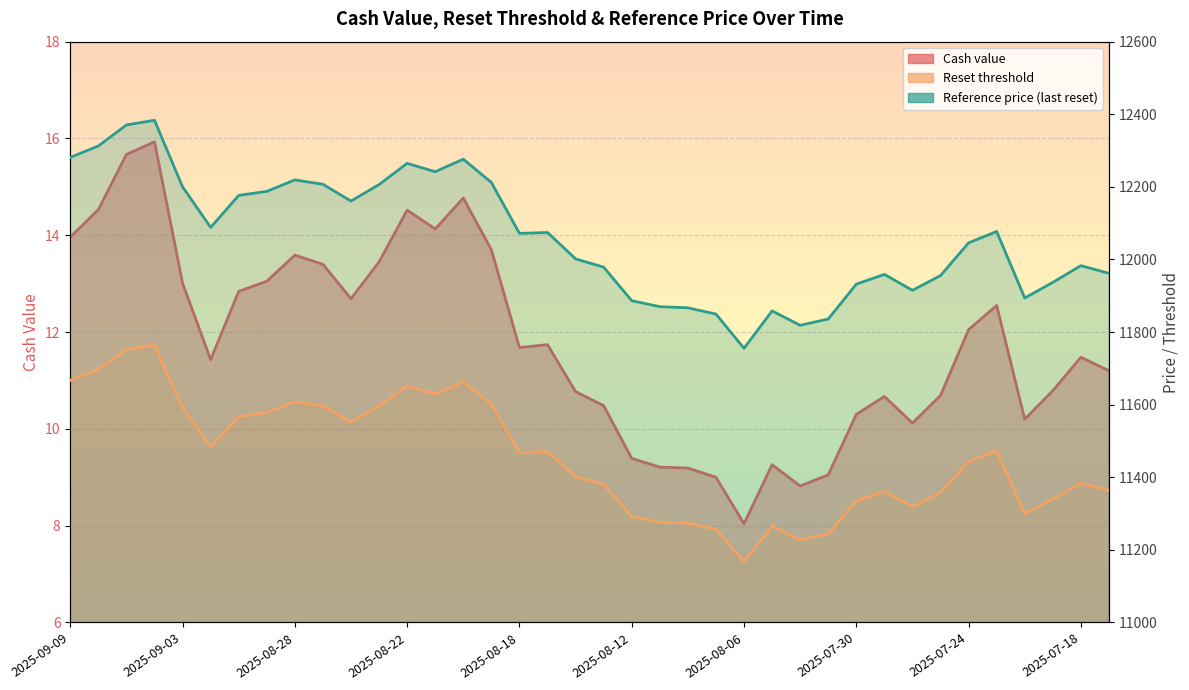

Reading left to right, what are all the values shown in this chart?

Cash value: 14.0	14.5	15.7	15.9	13.0	11.4	12.8	13.1	13.6	13.4	12.7	13.4	14.5	14.1	14.8	13.7	11.7	11.7	10.8	10.5	9.4	9.2	9.2	9.0	8.0	9.3	8.8	9.1	10.3	10.7	10.1	10.7	12.1	12.6	10.2	10.8	11.5	11.2
Reset threshold: 11667.0	11697.0	11752.0	11764.3	11590.0	11483.9	11567.7	11578.2	11608.2	11596.8	11552.8	11596.0	11651.6	11629.6	11662.4	11601.6	11468.3	11470.6	11401.5	11379.9	11292.1	11276.5	11273.5	11257.1	11167.6	11265.4	11227.7	11244.2	11335.4	11361.0	11319.2	11357.9	11443.5	11473.2	11299.1	11340.0	11383.8	11363.8
Reference price: 12281.1	12312.6	12370.6	12383.5	12200.0	12088.4	12176.5	12187.6	12219.2	12207.1	12160.9	12206.4	12264.9	12241.7	12276.3	12212.2	12071.9	12074.3	12001.6	11978.9	11886.4	11870.0	11866.9	11849.6	11755.3	11858.3	11818.6	11836.0	11932.0	11958.9	11915.0	11955.7	12045.8	12077.1	11893.8	11936.9	11982.9	11961.9